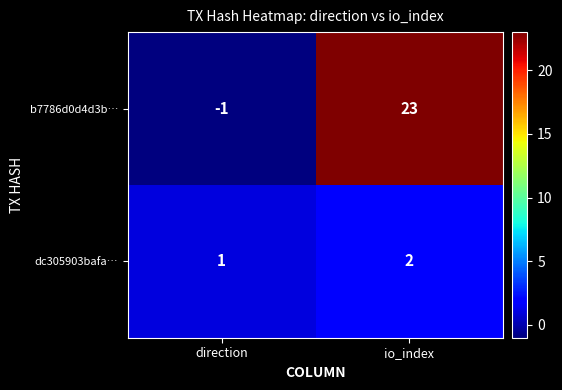

What is the maximum value shown in the chart?

23